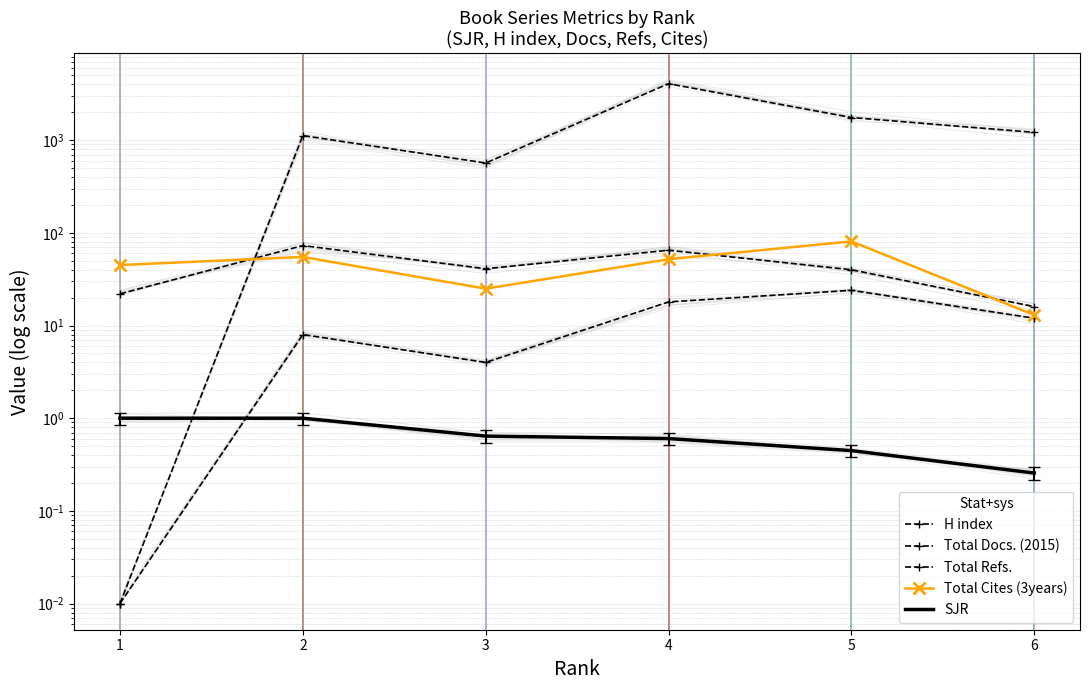

The value of H index at 3 is 64.3. True or false?

False